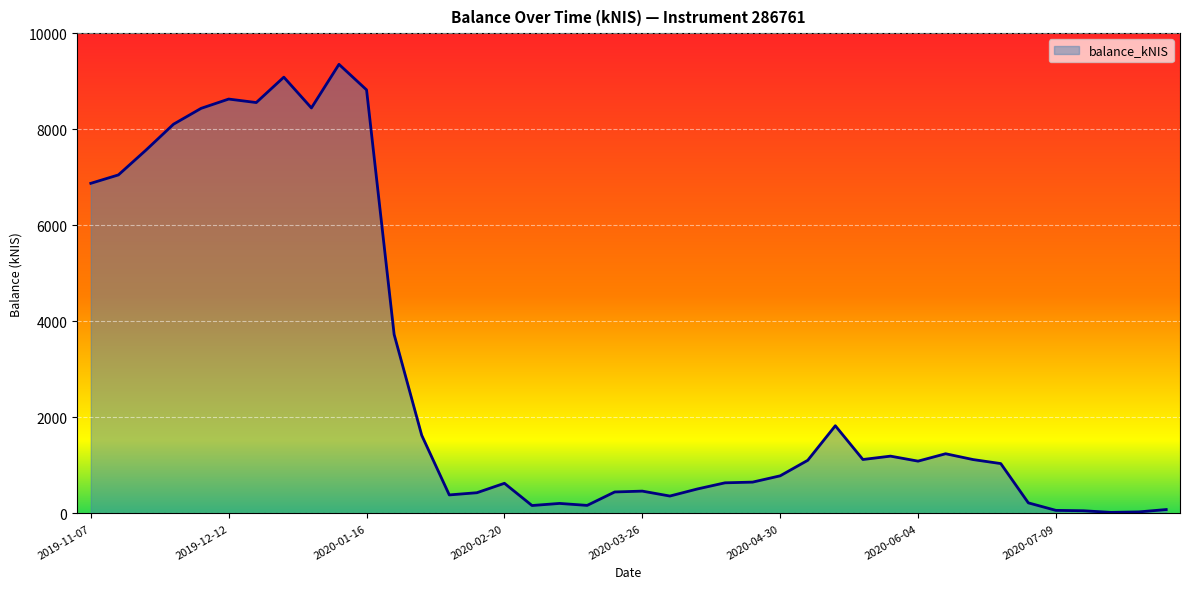

What is the greatest value displayed?

9351.0